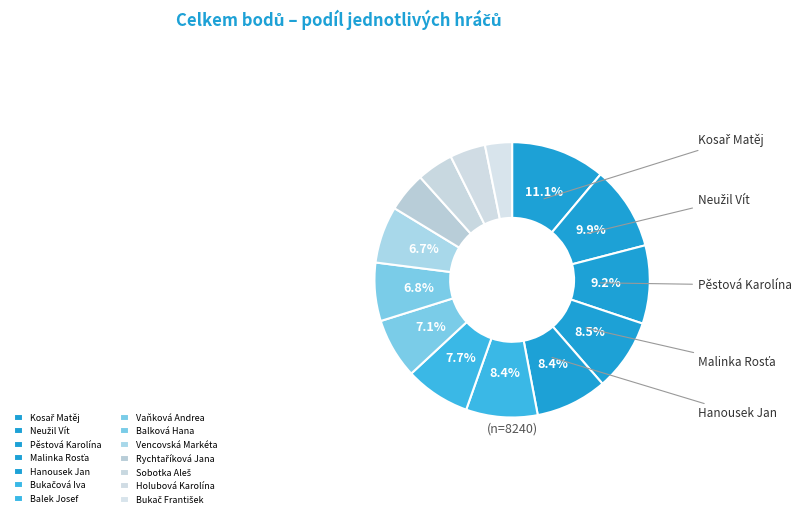

To the nearest percent, what is the difference between the largest and smallest slice percentages?

8%